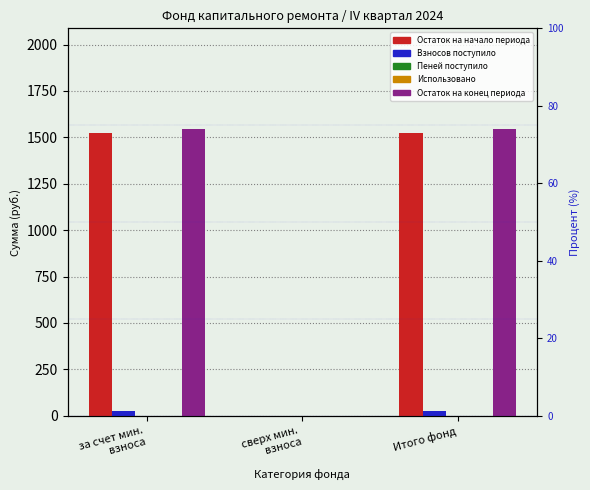

At which label is Пеней поступило closest to 0?

сверх мин.
взноса